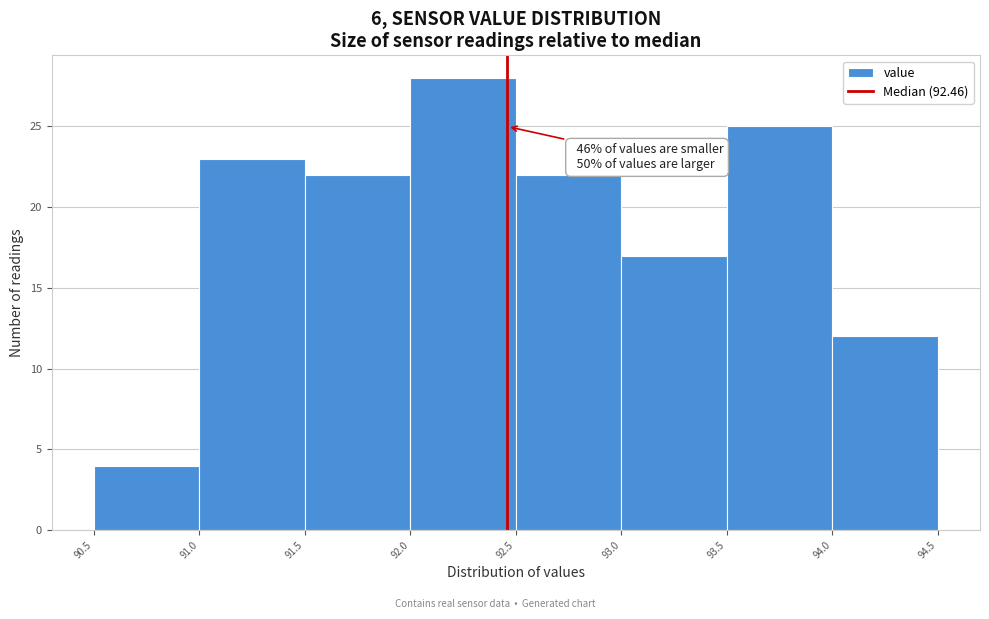

Which range on the x-axis has the tallest bar?

92.0 to 92.5